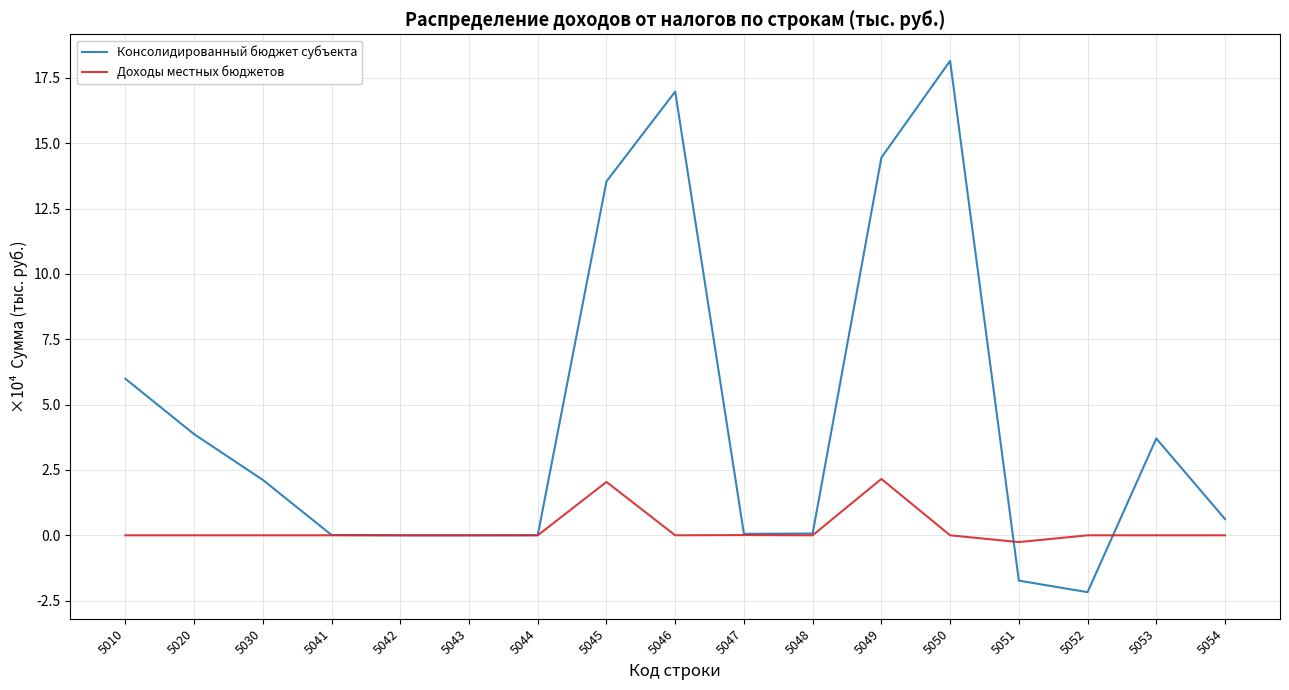

True or false: Доходы местных бюджетов has a value of 0 at 5010.

True